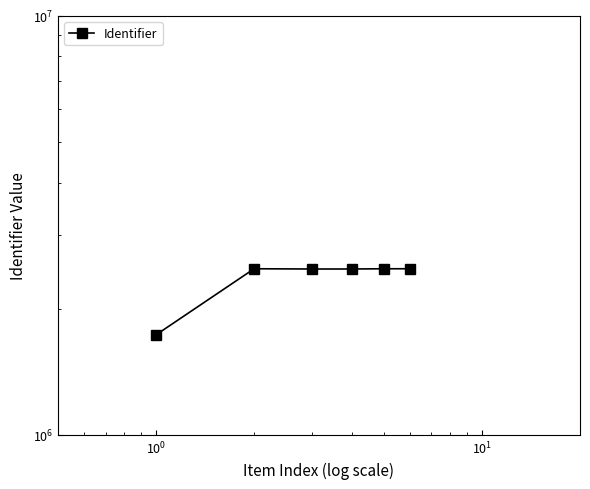

Is it true that the value at $\mathdefault{10^{2}}$ is 3728858?

False